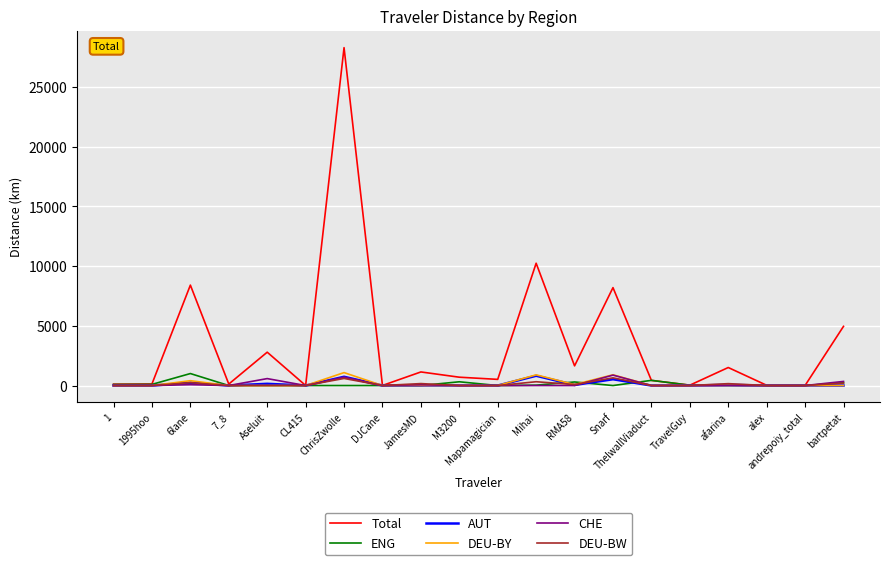

True or false: DEU-BY has more than 1 interior local peaks.

True